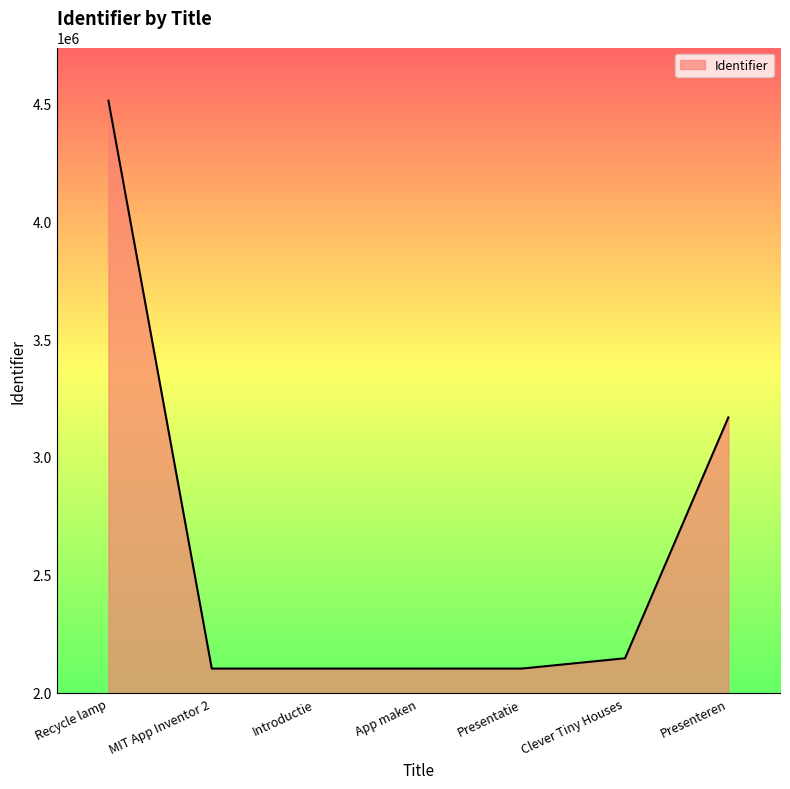

What is the minimum value shown in the chart?

2101175